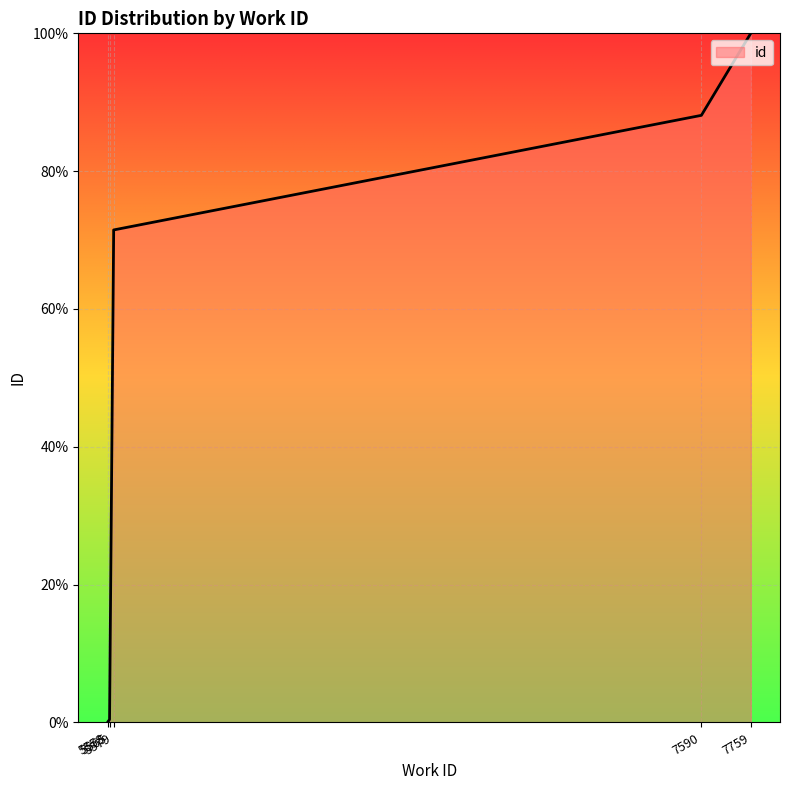

True or false: the data shows 71.5 at 5579.

True